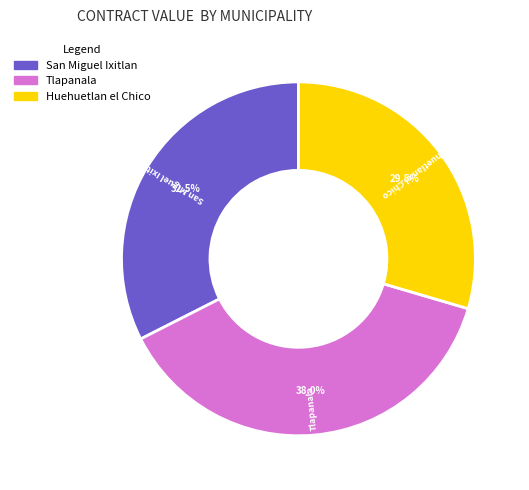

What is the ratio of the value at Huehuetlan el Chico to the value at Tlapanala?

0.8